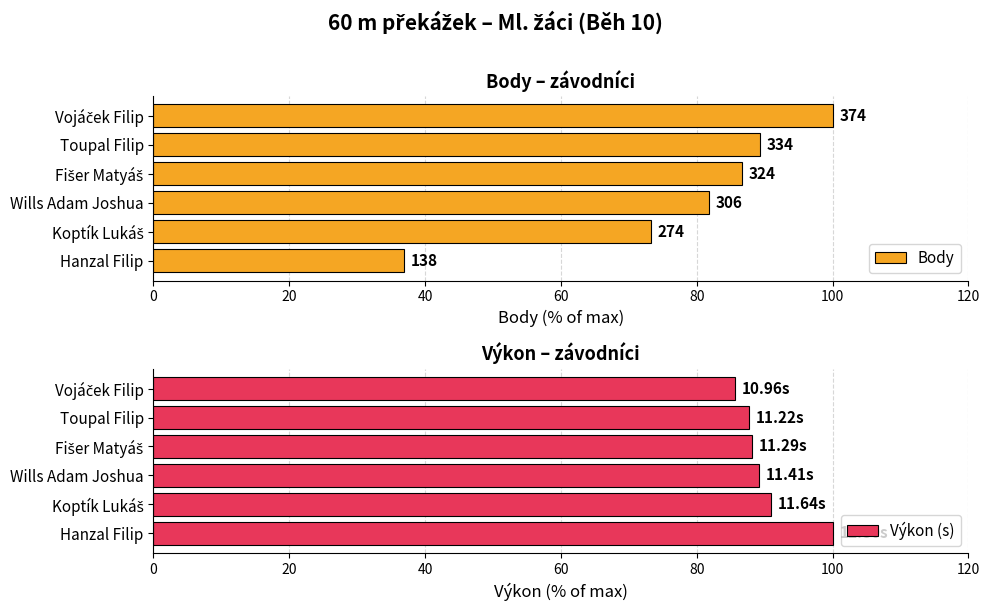

How many data points does each series have?

6